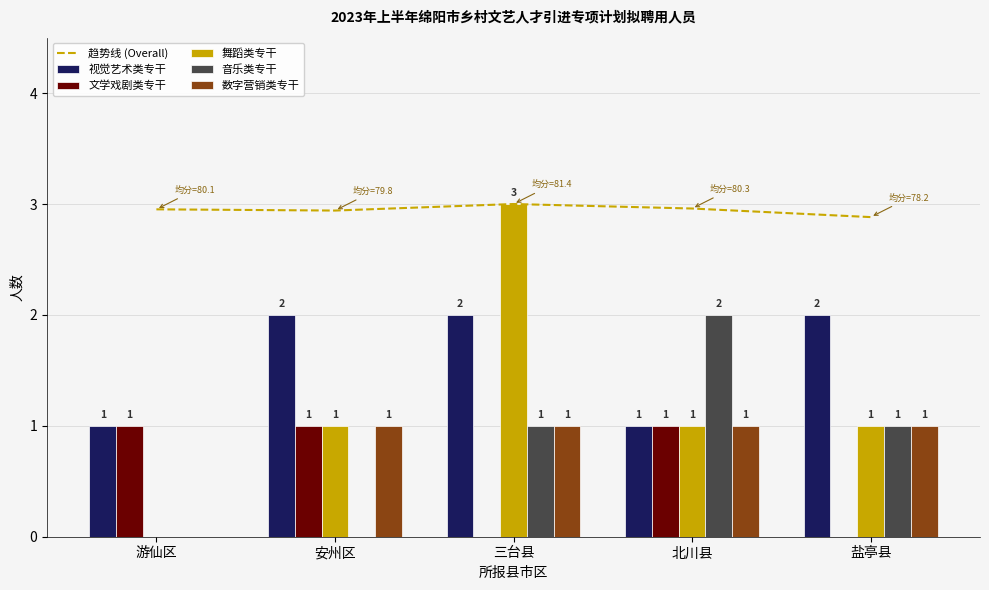

What is the value of the 舞蹈类专干 bar at the 2nd from the left?

1.0